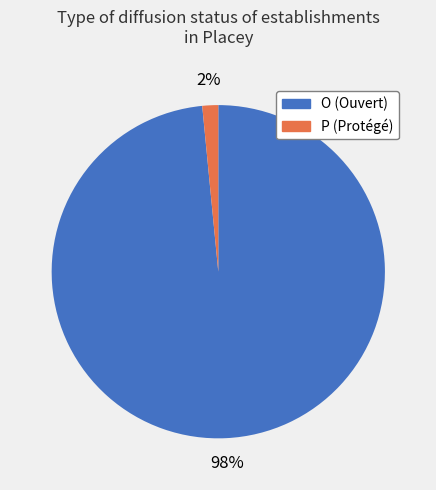

Rank the categories by value from lowest to highest.

P, O